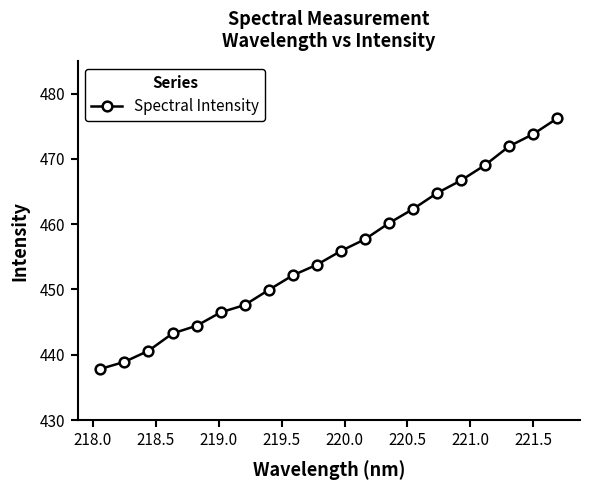

What is the minimum value shown in the chart?

437.8